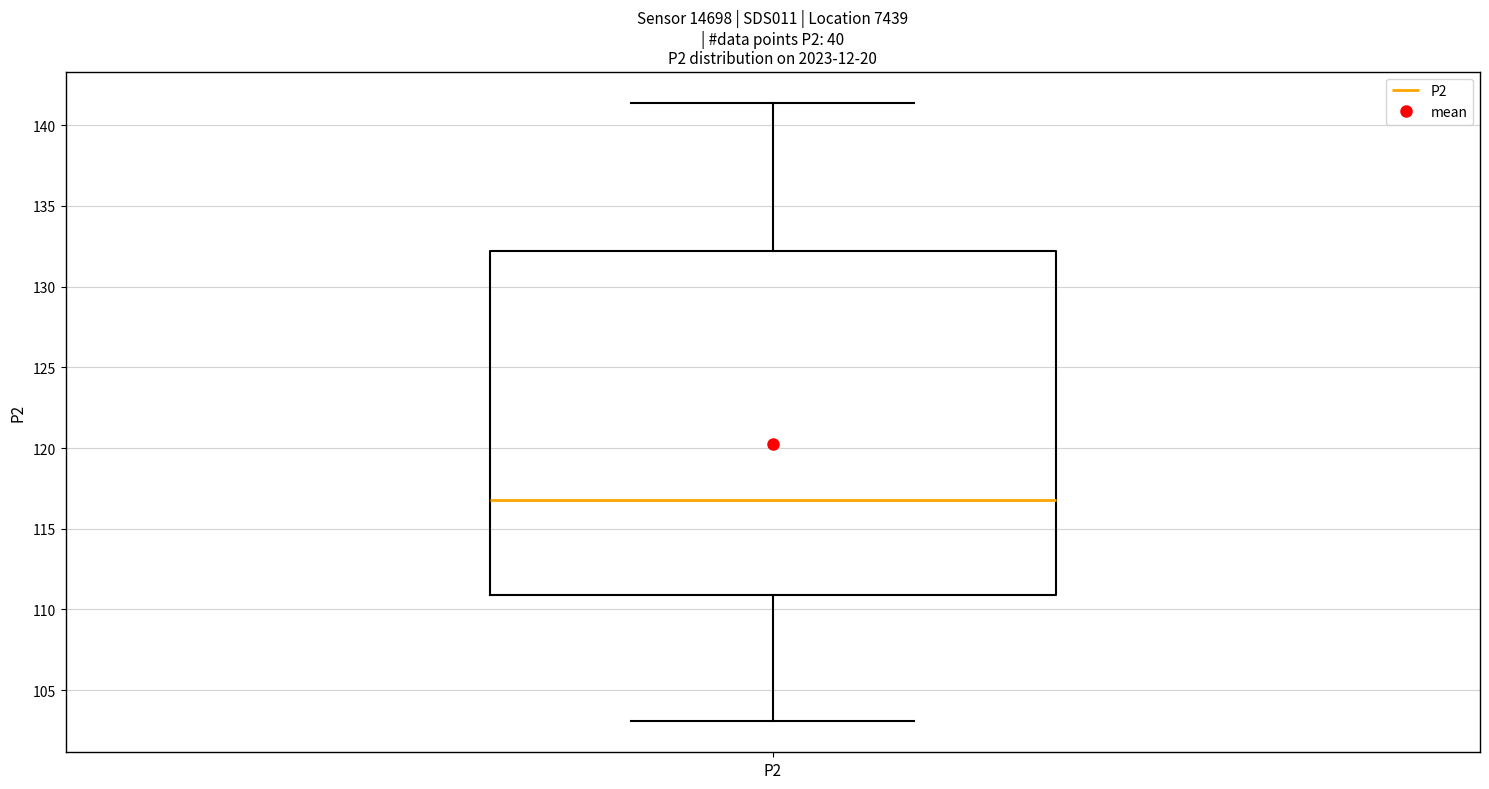

Transcribe this box plot: give where the median line is, the range the box spans, and where the two whiskers end, as read against the y-axis. The values are not printed on the chart, so give them approximately, as read against the axis.

median 117.0, box 111.0 to 132.0, whiskers 103.0 to 141.5